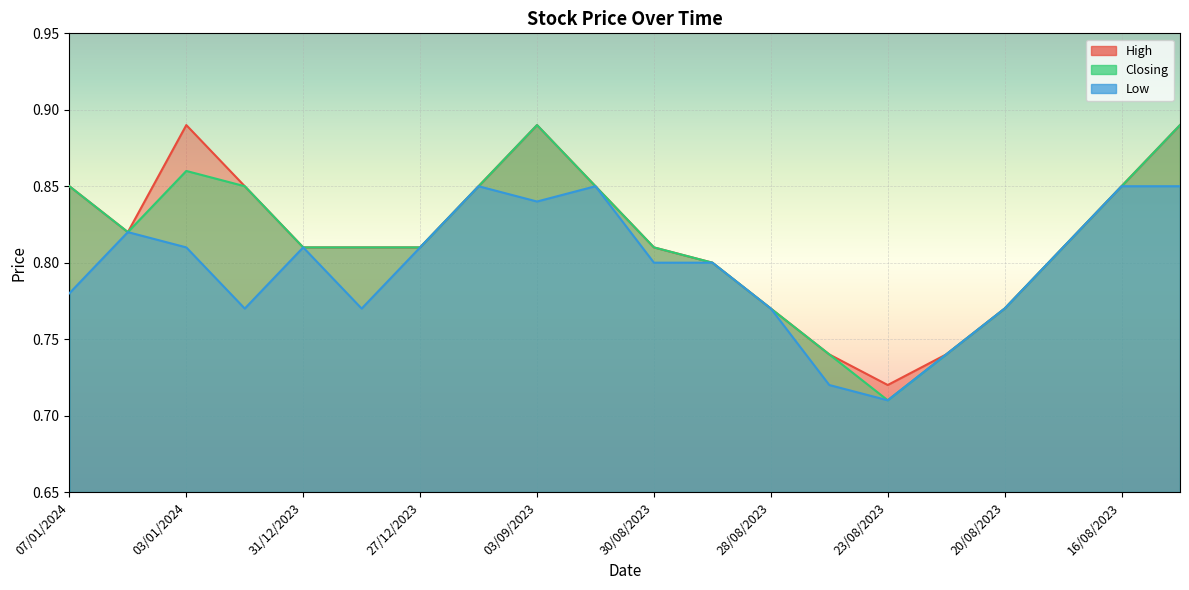

How many Closing values are between 0 and 1?

20